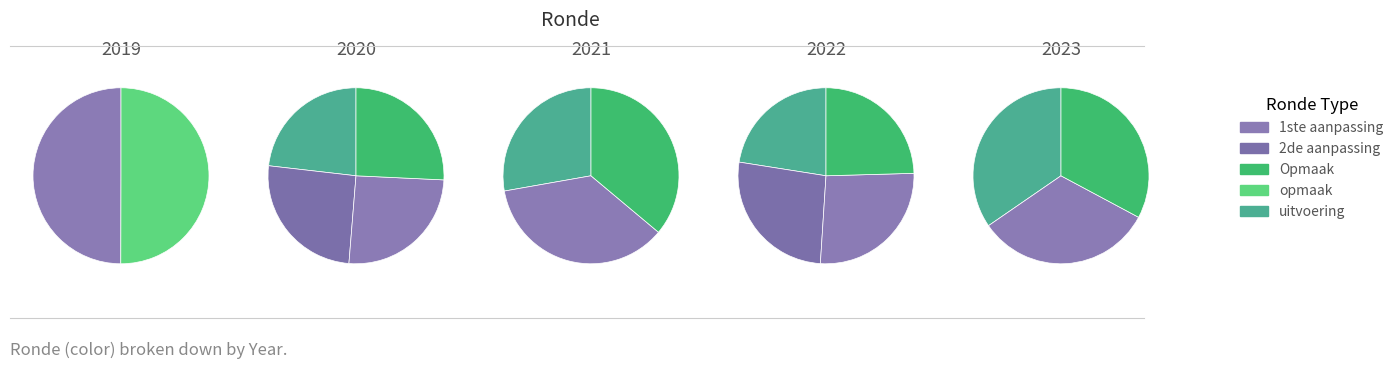

Is it true that 2020 1ste aanpassing is 1% of the pie?

False